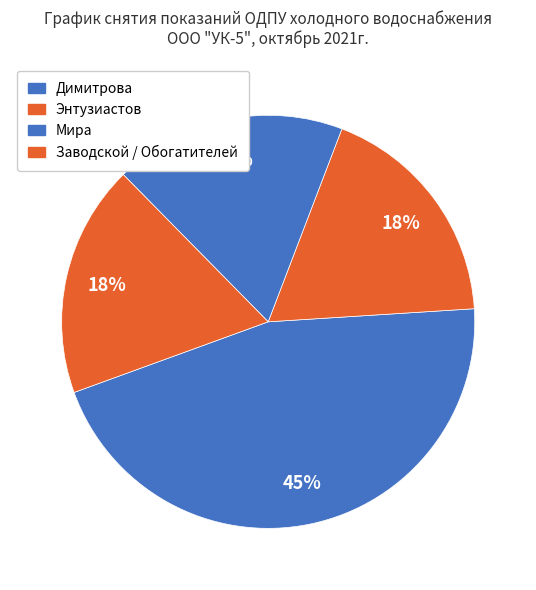

Rank the categories by value from lowest to highest.

Заводской / Обогатителей, Мира, Энтузиастов, Димитрова